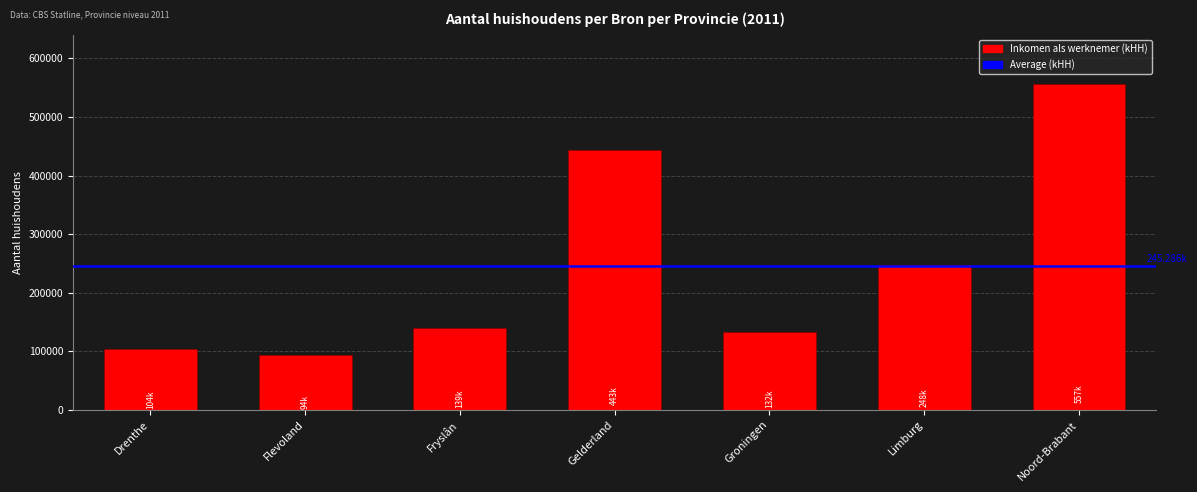

How many distinct data groups are displayed?

1